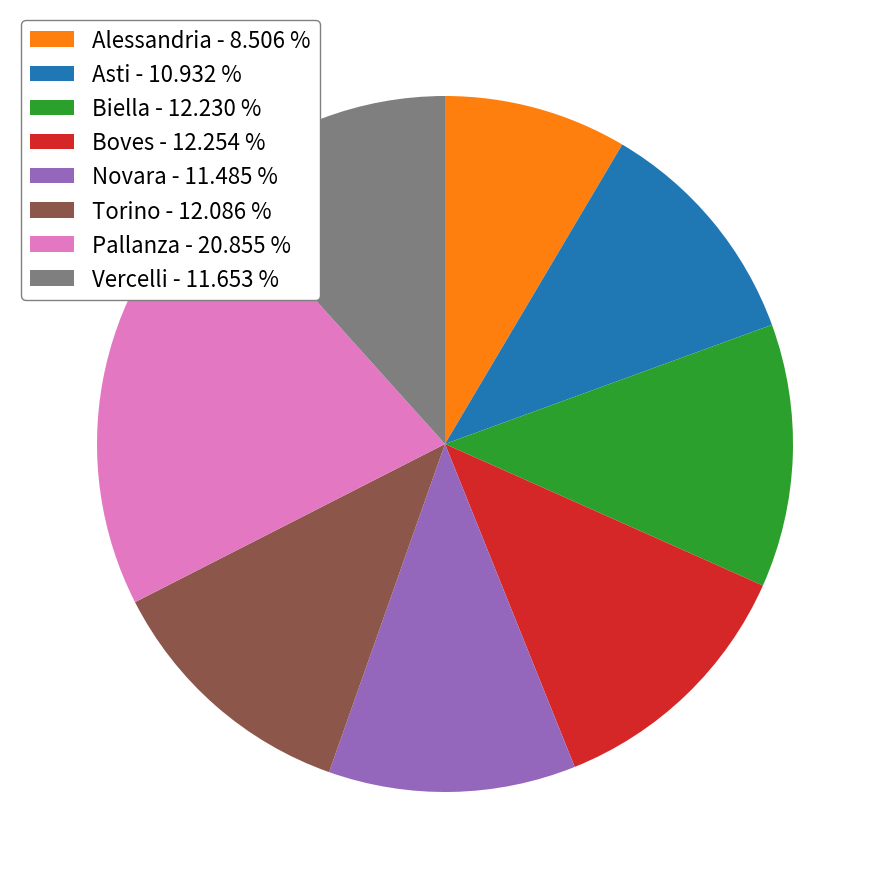

Does any single category account for the majority?

No